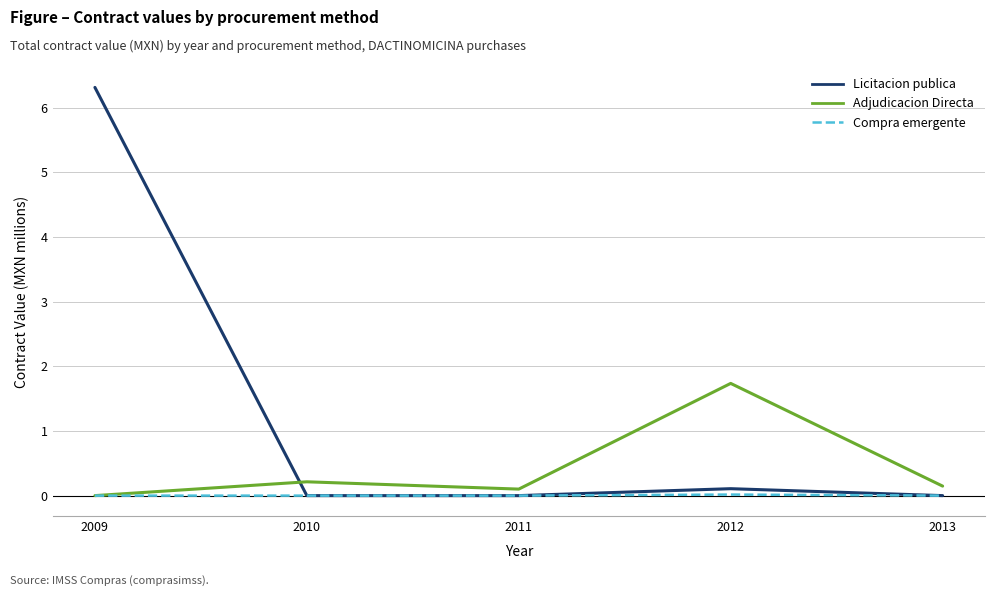

True or false: Compra emergente has more than 2 interior local peaks.

False